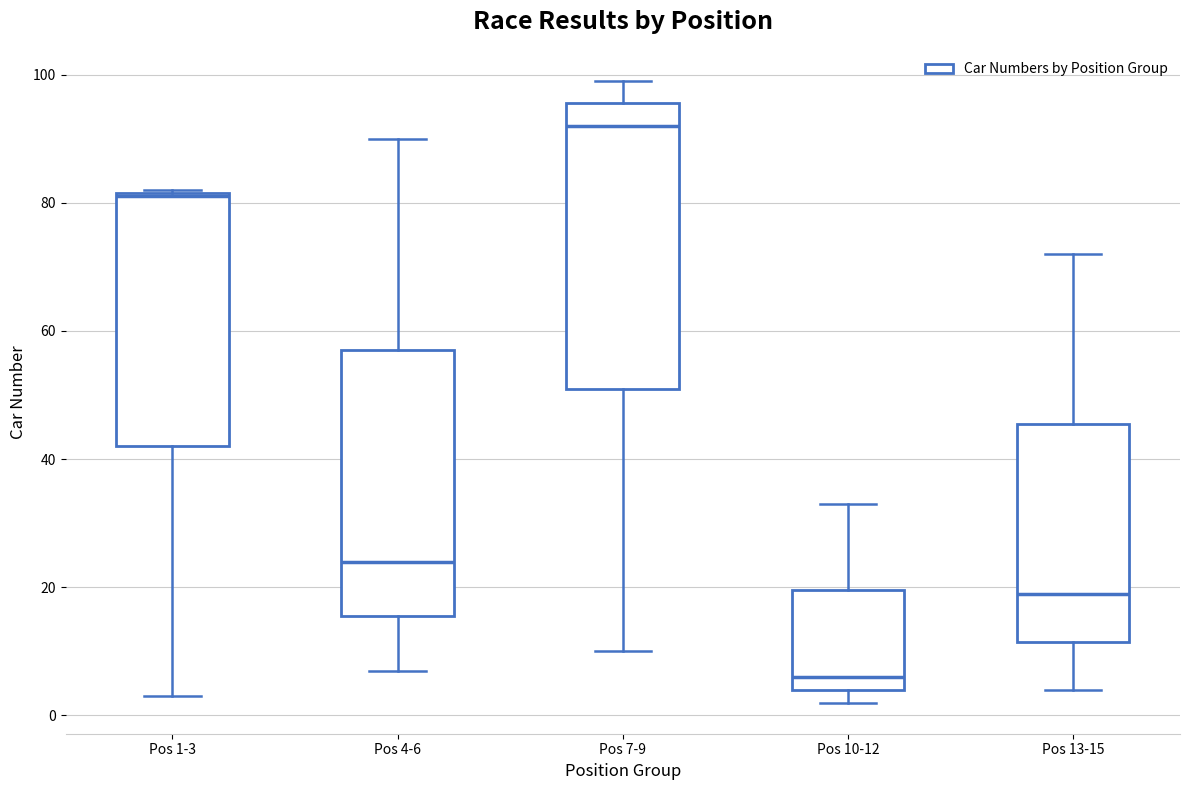

Which box's median line is the highest?

Pos 7-9